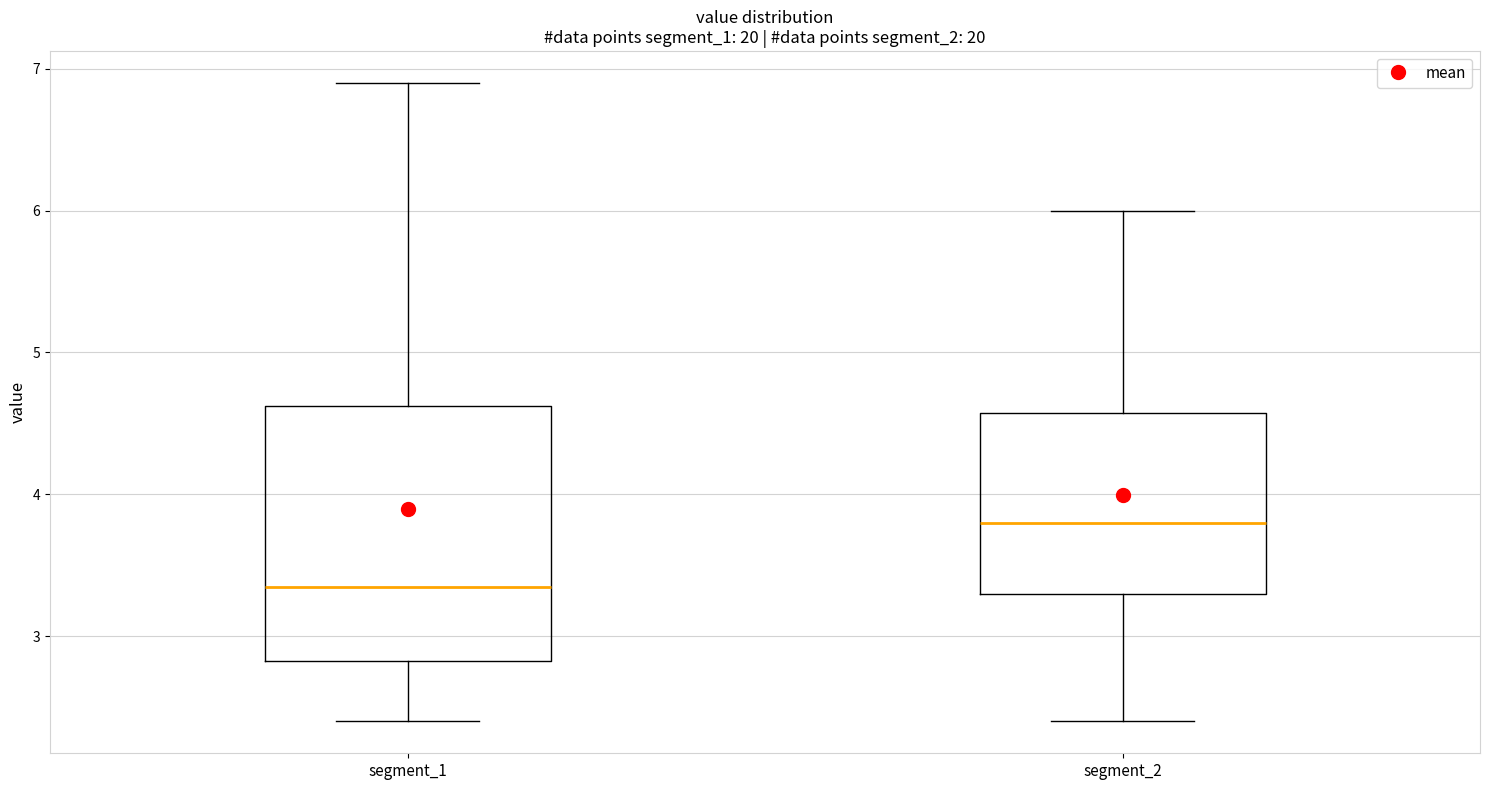

Comparing the boxes themselves (not the whiskers), which one is the tallest?

segment_1